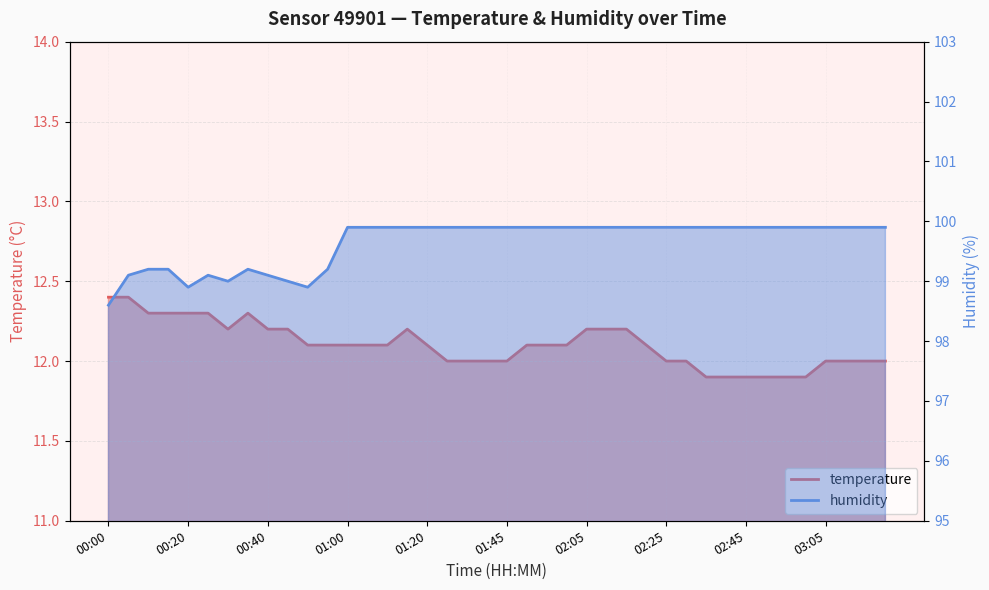

List the series in order of their peak value, highest first.

humidity, temperature